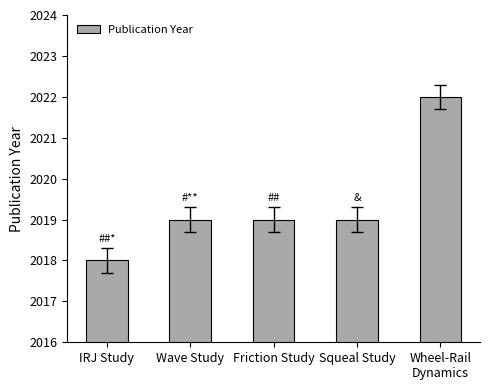

Are the bars grouped side by side (vs. stacked)?

No